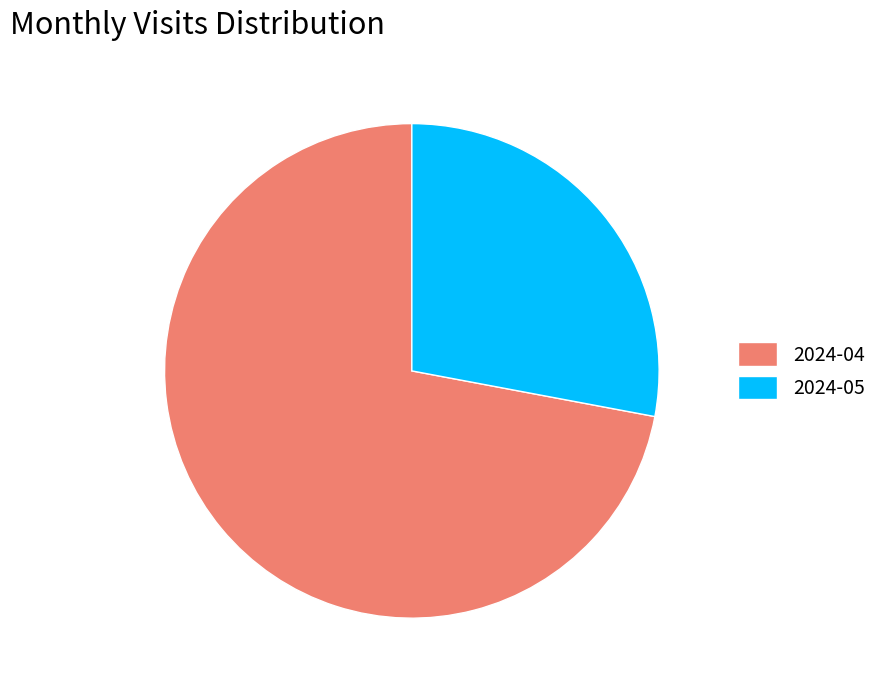

Is there any slice that represents more than half of the pie?

Yes